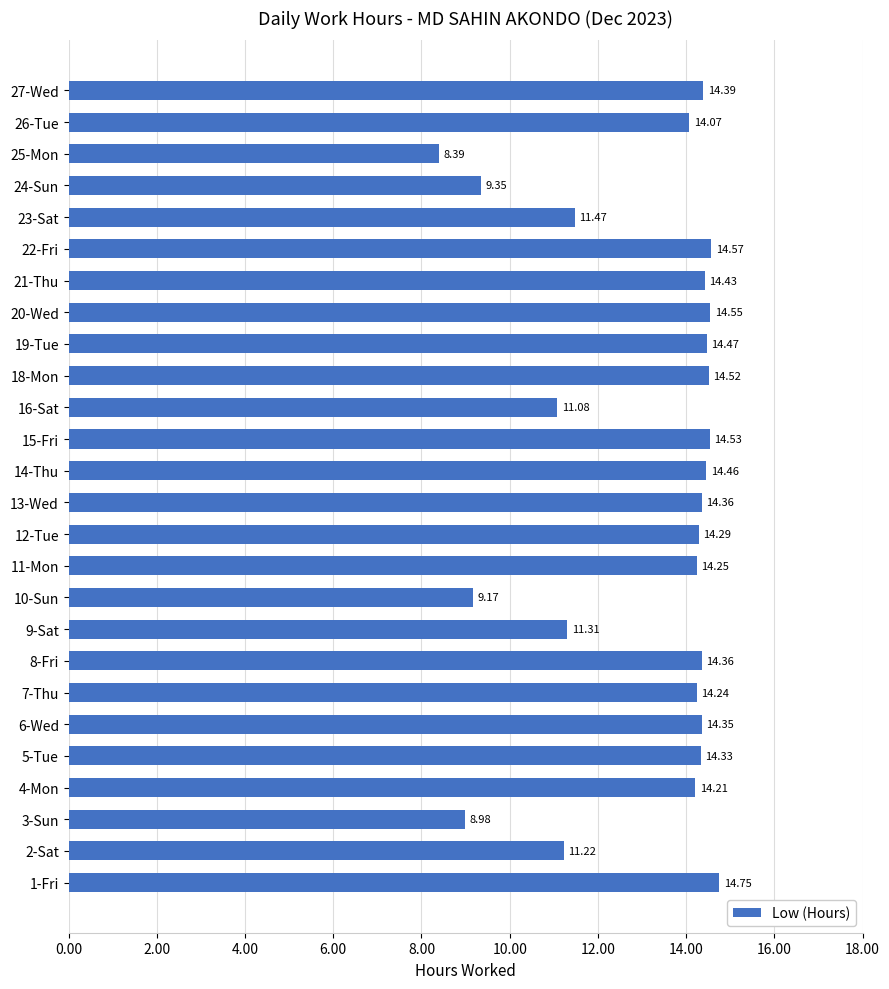

Approximately how many times larger is the value at 15-Fri compared to 9-Sat?

1.3